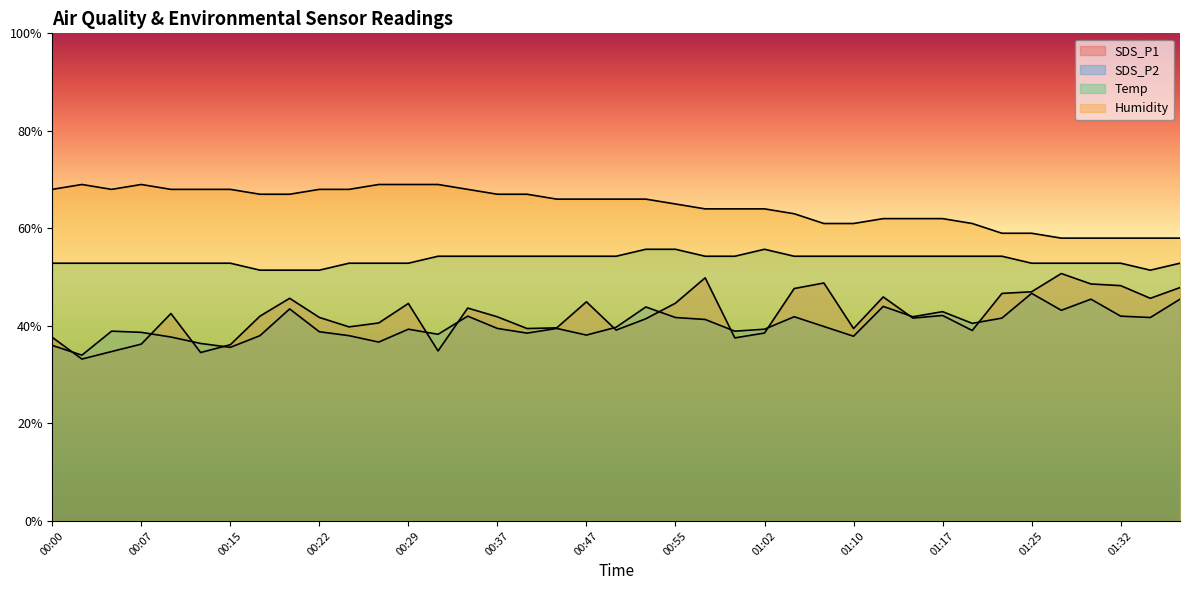

At which label is Temp closest to 53?

00:00